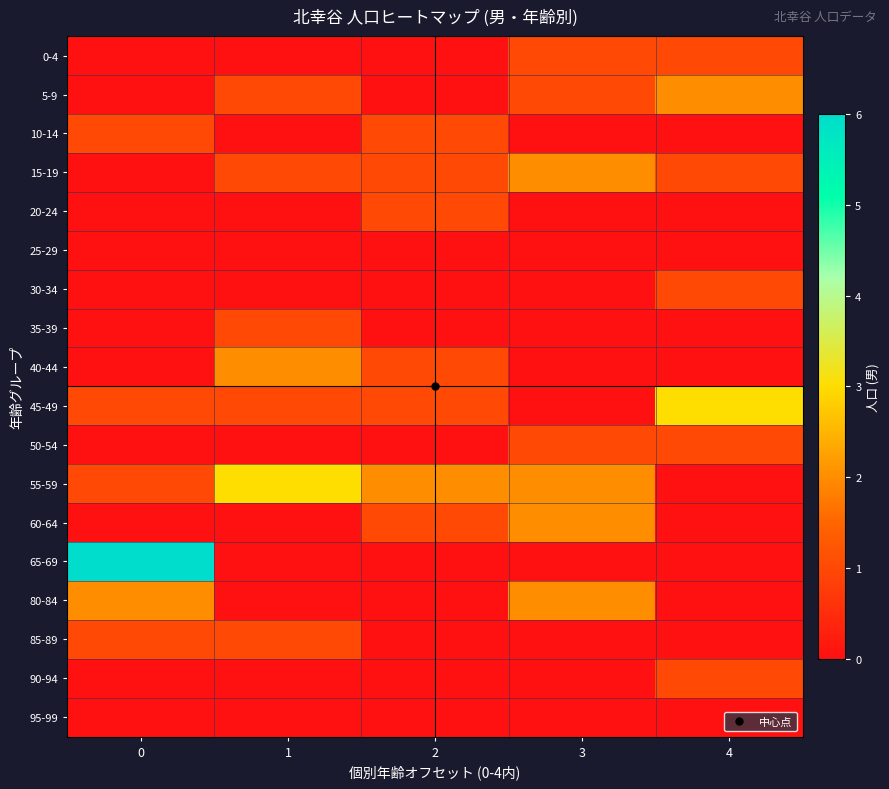

Reading left to right, what are all the values shown in this chart?

0-4: 0=0	1=0	2=0	3=1	4=1
5-9: 0=0	1=1	2=0	3=1	4=2
10-14: 0=1	1=0	2=1	3=0	4=0
15-19: 0=0	1=1	2=1	3=2	4=1
20-24: 0=0	1=0	2=1	3=0	4=0
25-29: 0=0	1=0	2=0	3=0	4=0
30-34: 0=0	1=0	2=0	3=0	4=1
35-39: 0=0	1=1	2=0	3=0	4=0
40-44: 0=0	1=2	2=1	3=0	4=0
45-49: 0=1	1=1	2=1	3=0	4=3
50-54: 0=0	1=0	2=0	3=1	4=1
55-59: 0=1	1=3	2=2	3=2	4=0
60-64: 0=0	1=0	2=1	3=2	4=0
65-69: 0=6	1=0	2=0	3=0	4=0
80-84: 0=2	1=0	2=0	3=2	4=0
85-89: 0=1	1=1	2=0	3=0	4=0
90-94: 0=0	1=0	2=0	3=0	4=1
95-99: 0=0	1=0	2=0	3=0	4=0